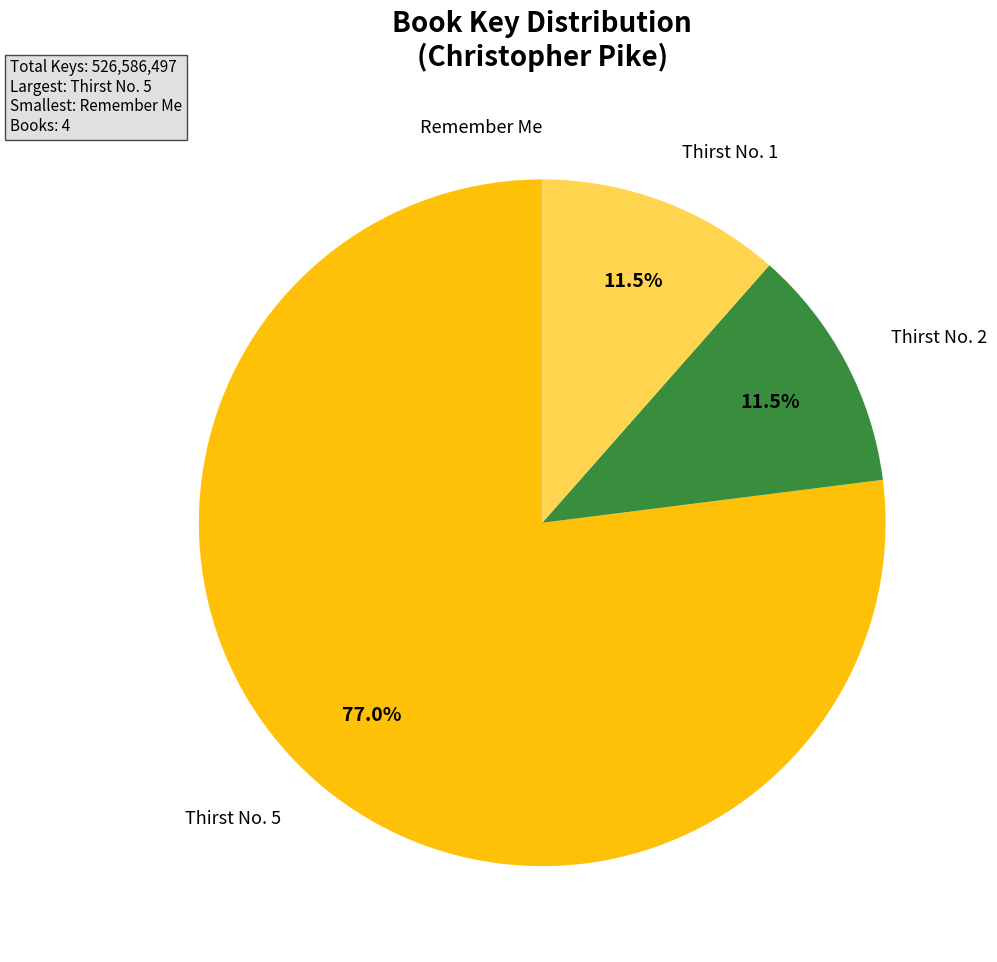

Is there any slice that represents more than half of the pie?

Yes